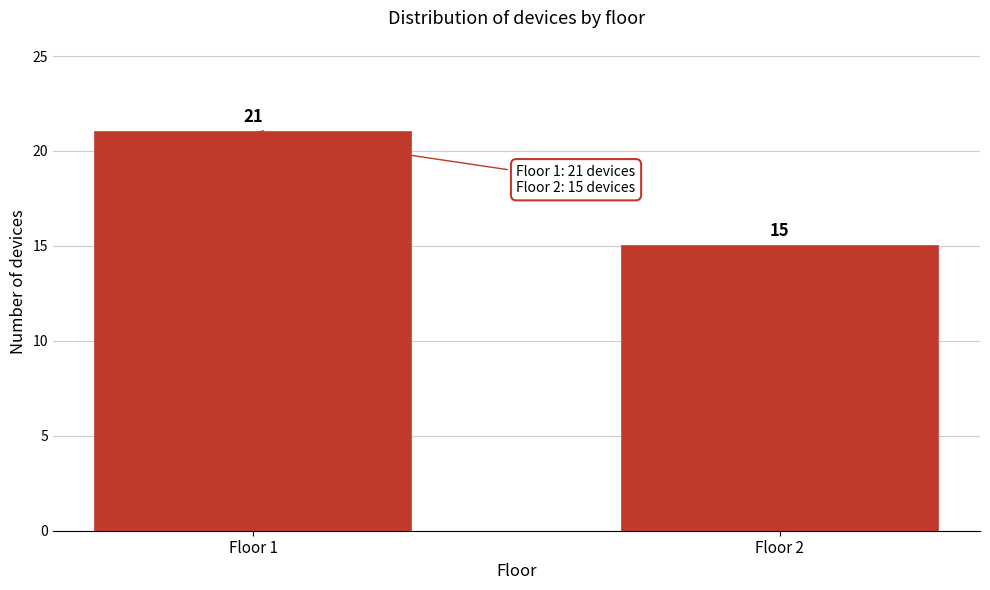

Reading left to right, transcribe all the data shown in this chart.

Floor 1=21	Floor 2=15